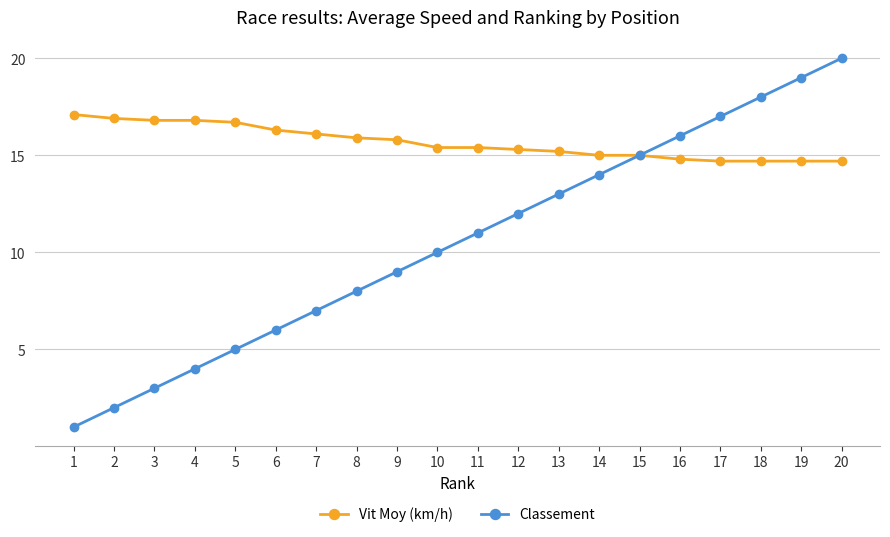

Which series has the widest spread of values?

Classement